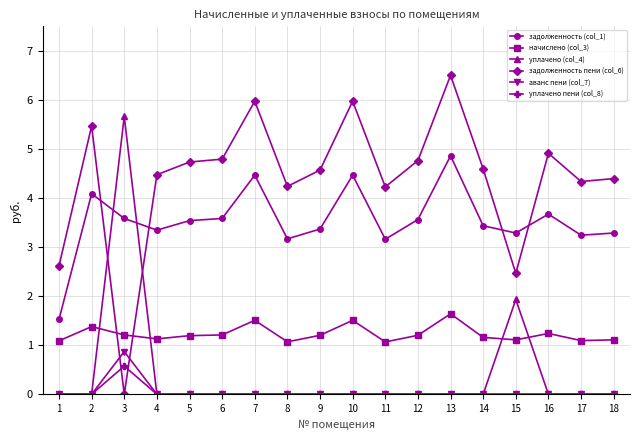

The value of аванс пени (col_7) at 15 is -0.6. True or false?

False